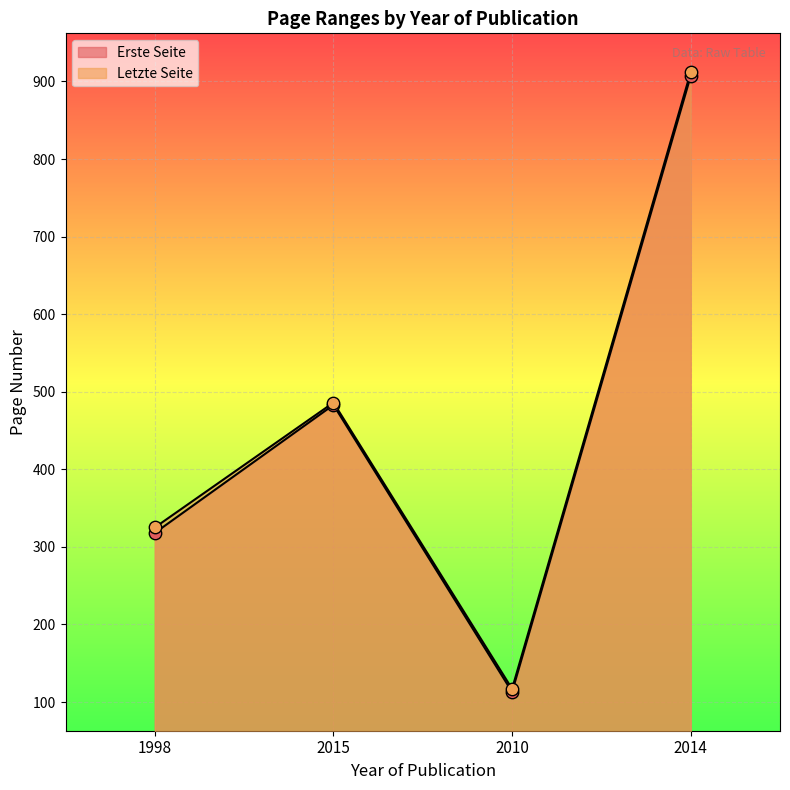

At which category is the sum across all series the highest?

2014